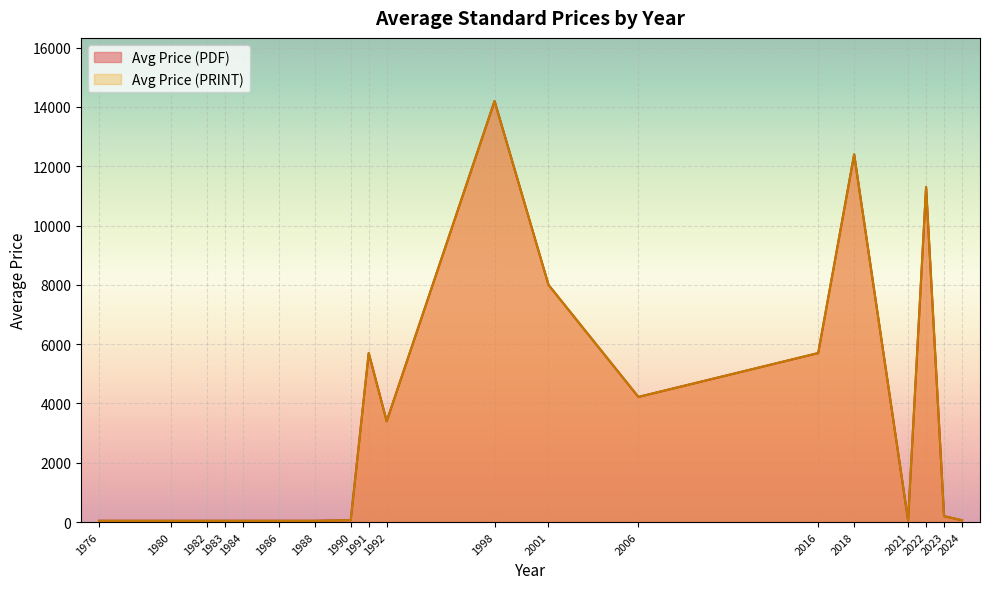

How many series are shown in this chart?

2